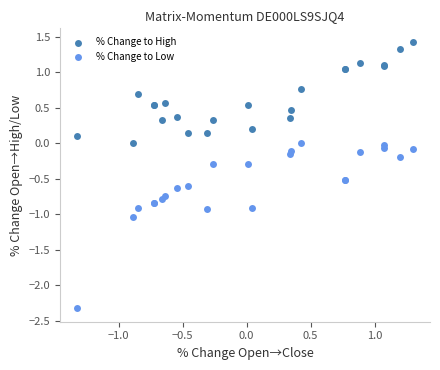

Which series contains the highest Y value?

% Change to High